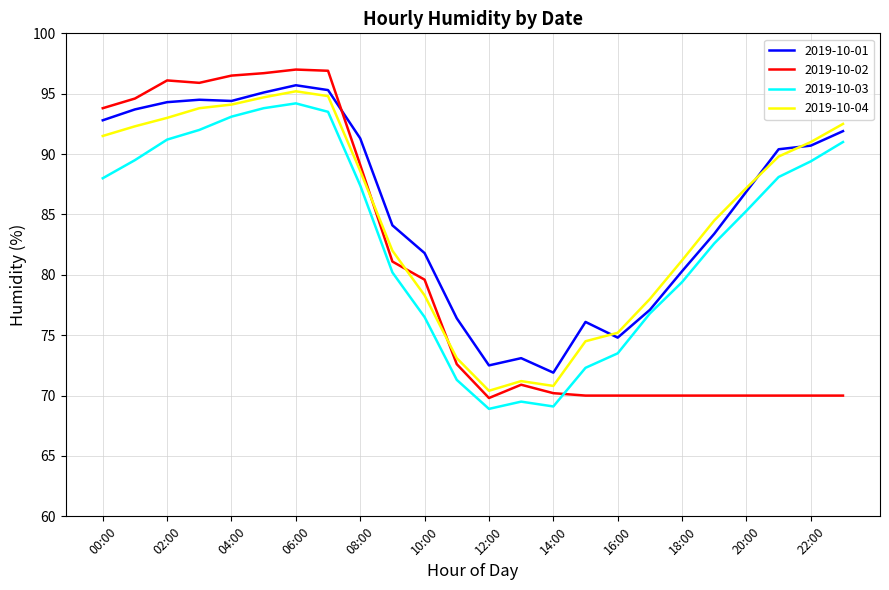

Which series has the widest spread of values?

2019-10-02